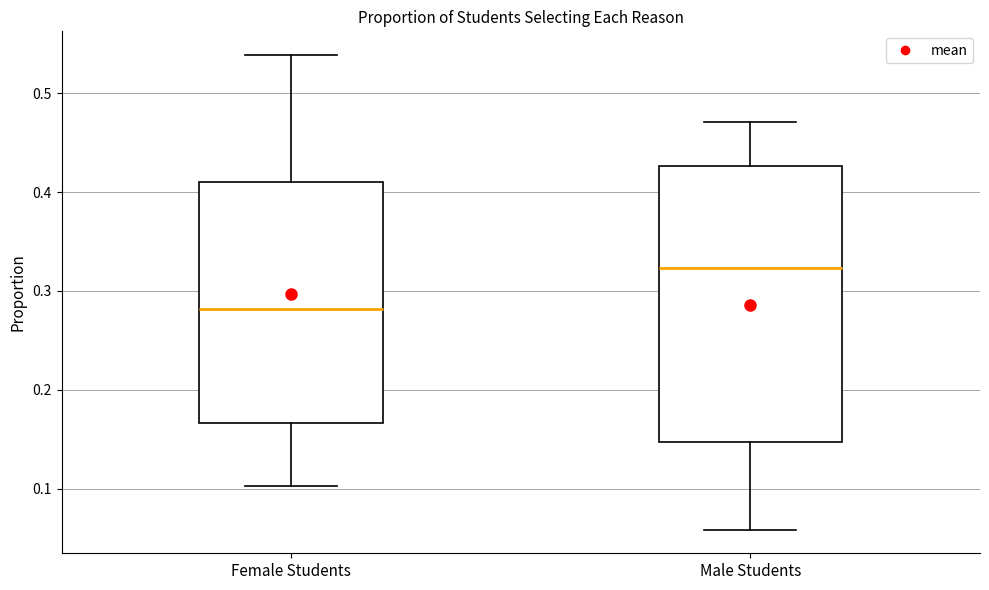

Where is the lower edge of the box for Male Students on the y-axis? The values are not printed on the chart, so give them approximately, as read against the axis.

0.15